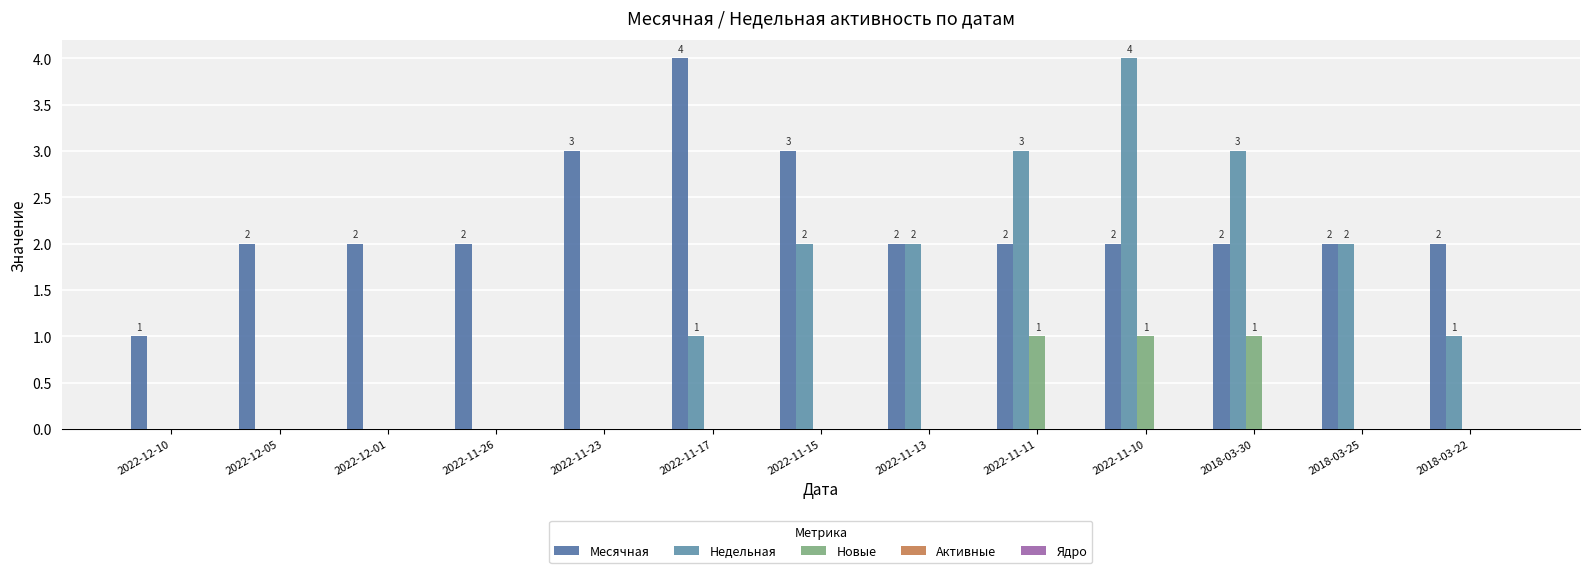

Which series has the largest total across all categories?

Месячная